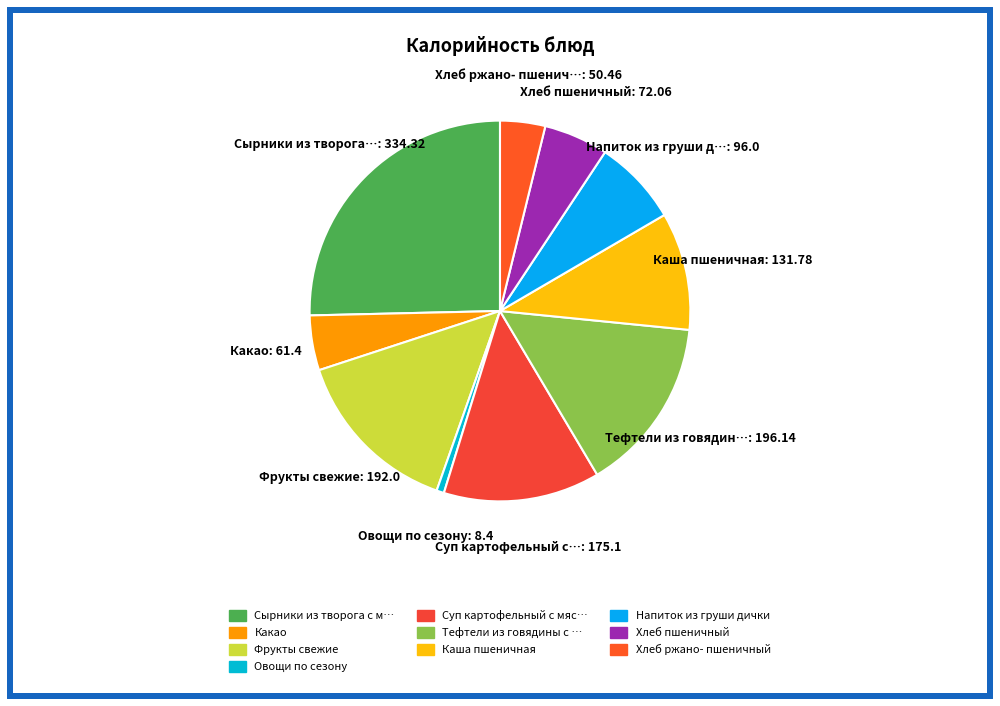

Rank the categories by value from lowest to highest.

Овощи по сезону, Хлеб ржано- пшеничный, Какао, Хлеб пшеничный, Напиток из груши дички, Каша пшеничная, Суп картофельный с мясными фрикадельками, Фрукты свежие, Тефтели из говядины с рисом, Сырники из творога с медом